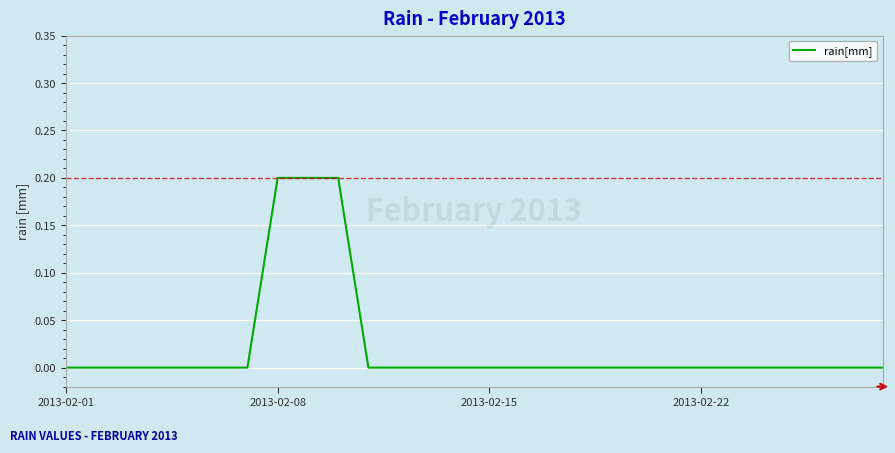

How many lines are shown in the chart?

1